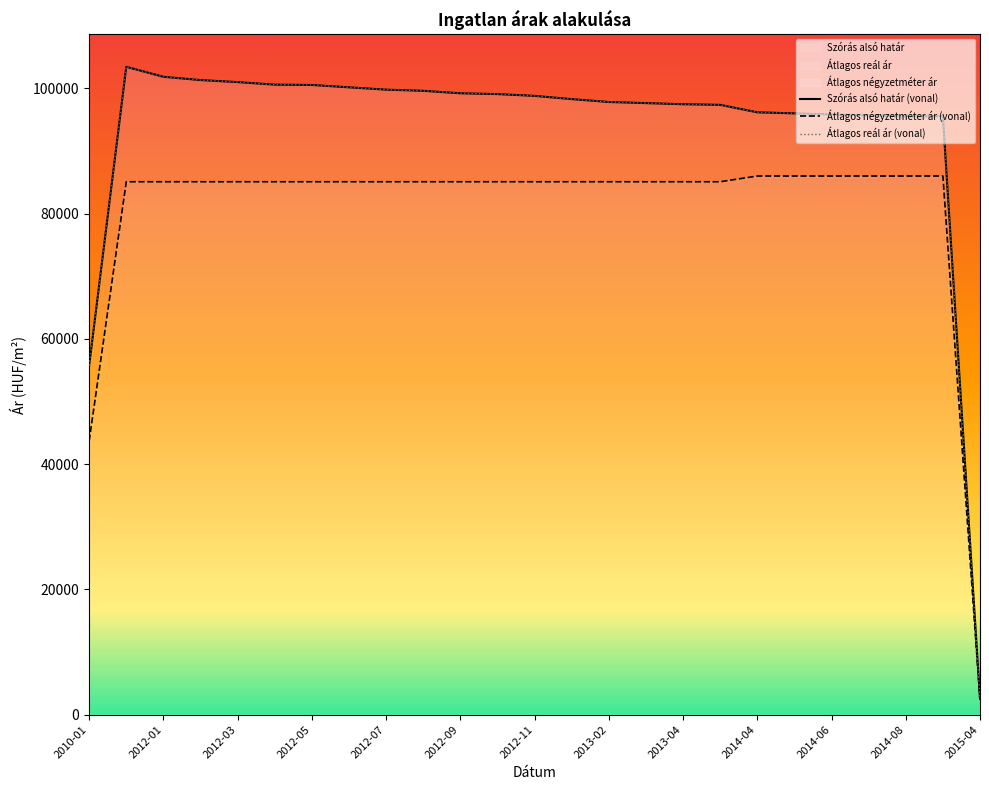

What is the spread (max minus min) of values at 2012-06?

15079